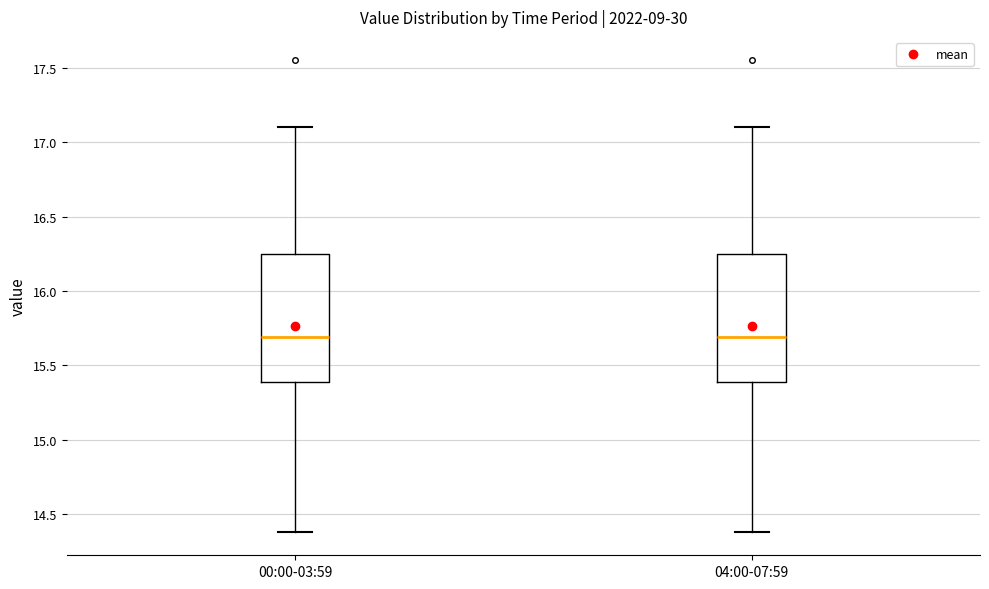

Reading left to right, read every box against the y-axis: the position of its median line, the range the box covers, and the ends of its whiskers. The values are not printed on the chart, so give them approximately, as read against the axis.

00:00-03:59: median 15.70, box 15.40 to 16.25, whiskers 14.40 to 17.10
04:00-07:59: median 15.70, box 15.40 to 16.25, whiskers 14.40 to 17.10